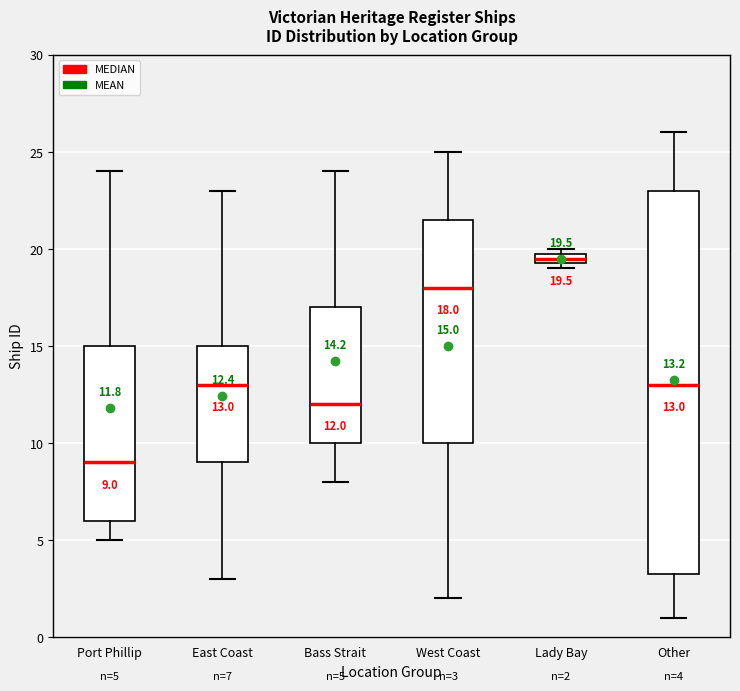

Comparing the boxes themselves (not the whiskers), which one is the tallest?

Other